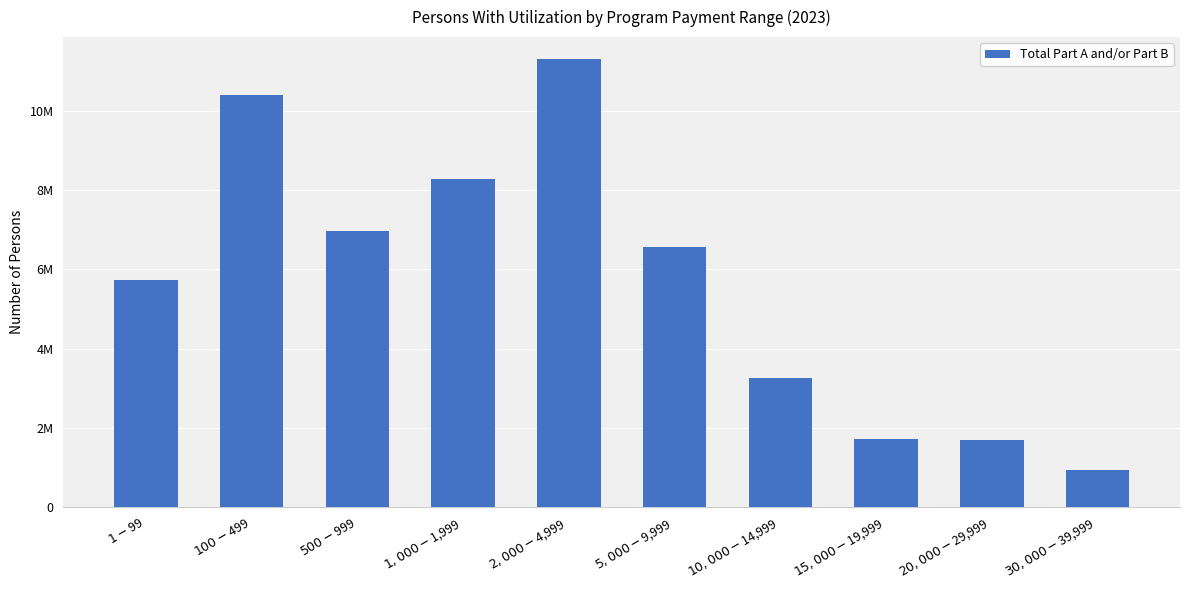

Reading left to right, list all the values displayed in this chart.

5726557	10394891	6974854	8277206	11303346	6556537	3247855	1711903	1704688	932772